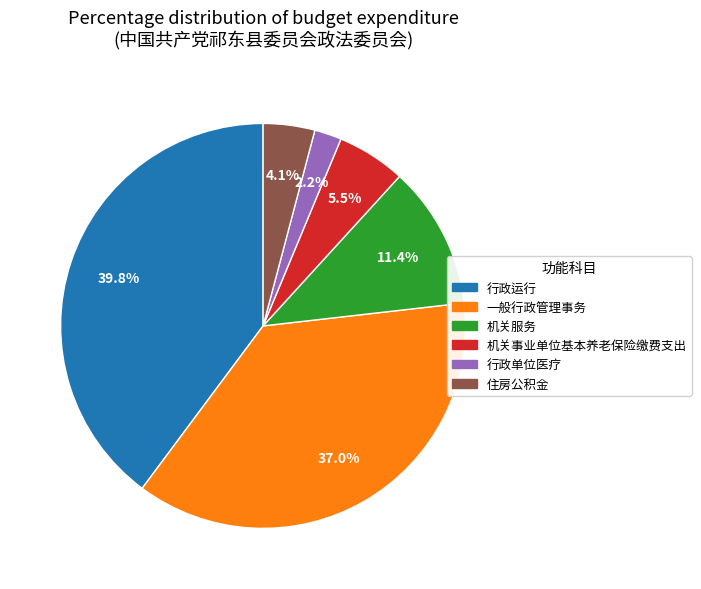

What is the ratio of the value at 一般行政管理事务 to the value at 住房公积金?

9.0